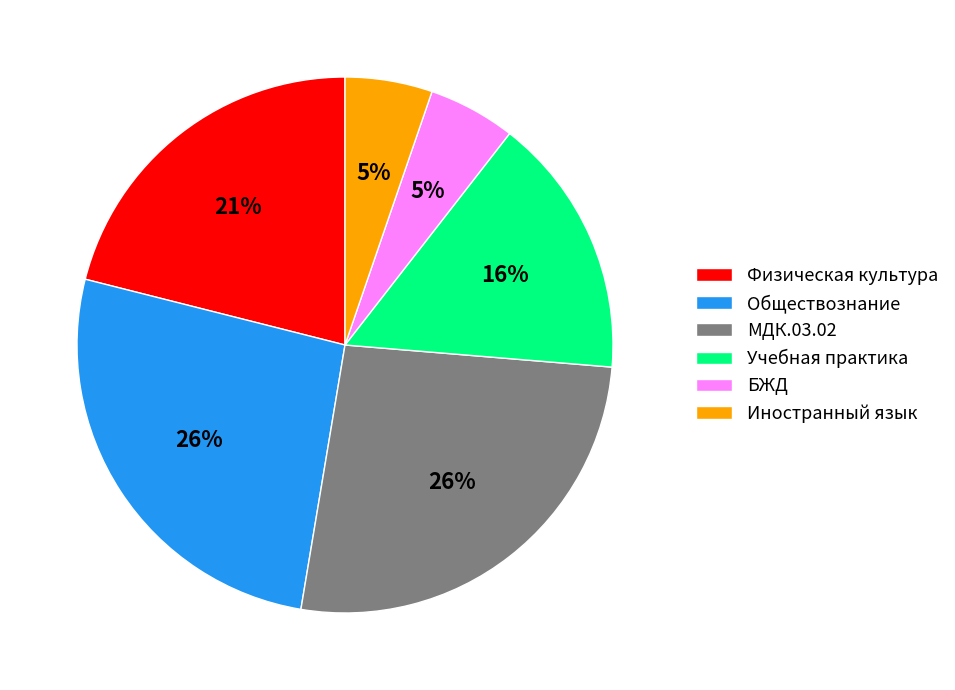

Combined, do Учебная практика and Физическая культура account for over 50%?

No